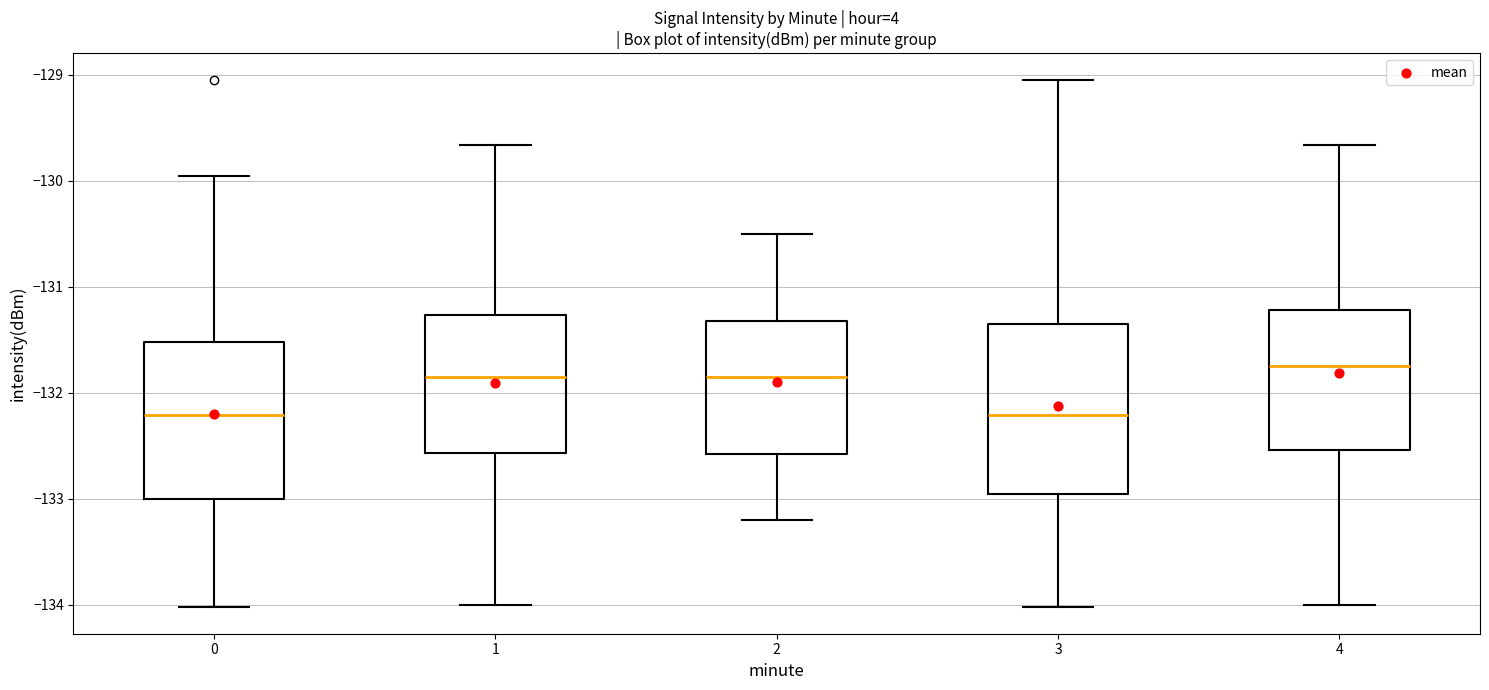

Reading left to right, transcribe this box plot: for each box, give where its median line is, the range the box spans, and where its two whiskers end, as read against the y-axis. The values are not printed on the chart, so give them approximately, as read against the axis.

0: median -132.2, box -133.0 to -131.5, whiskers -134.0 to -130.0
1: median -131.8, box -132.6 to -131.3, whiskers -134.0 to -129.7
2: median -131.8, box -132.6 to -131.3, whiskers -133.2 to -130.5
3: median -132.2, box -133.0 to -131.3, whiskers -134.0 to -129.0
4: median -131.7, box -132.5 to -131.2, whiskers -134.0 to -129.7